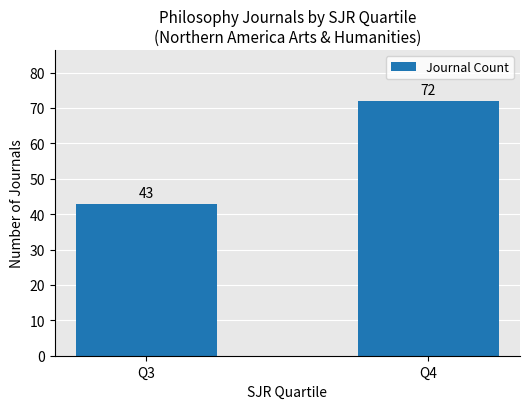

The chart shows a value of 73 at Q3. True or false?

False